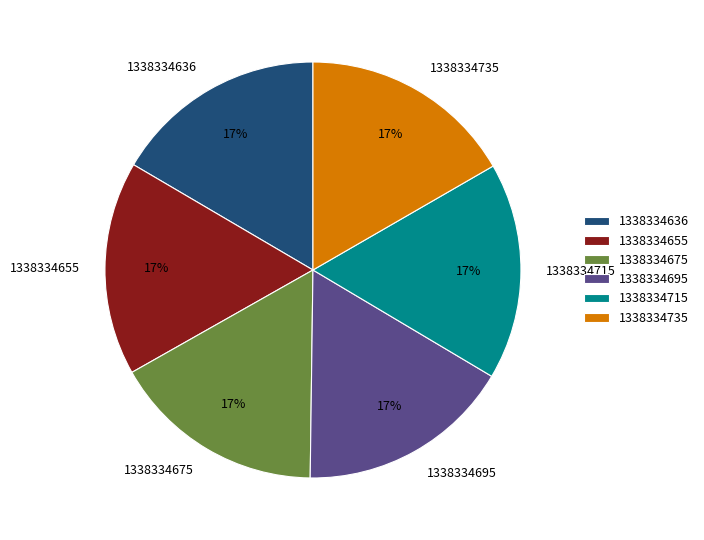

The 1338334715 slice represents 17% of the pie. True or false?

True